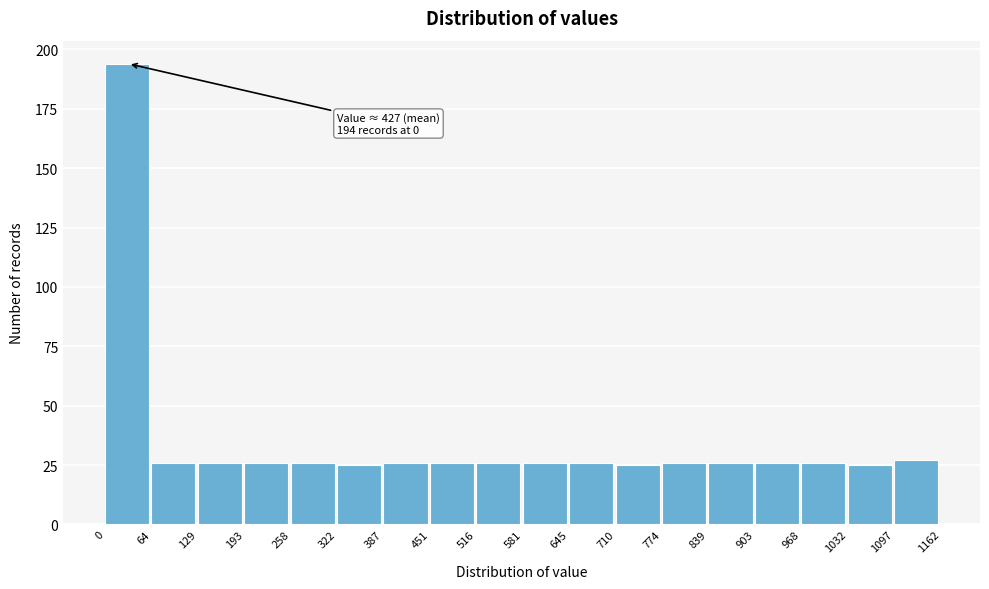

Over which range of the x-axis is the bar tallest?

0 to 64